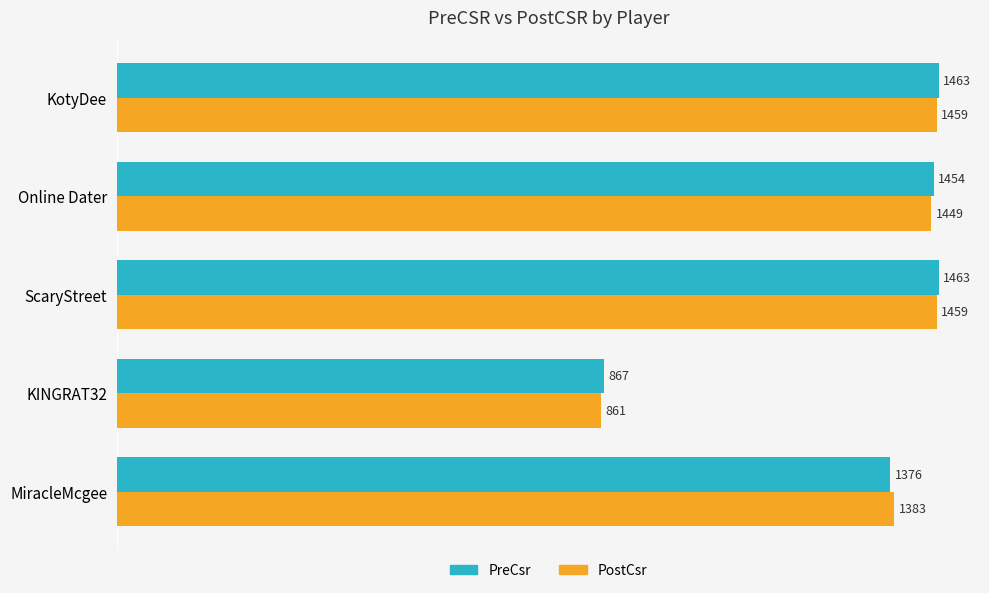

What are all the series names shown in the legend?

PreCsr, PostCsr